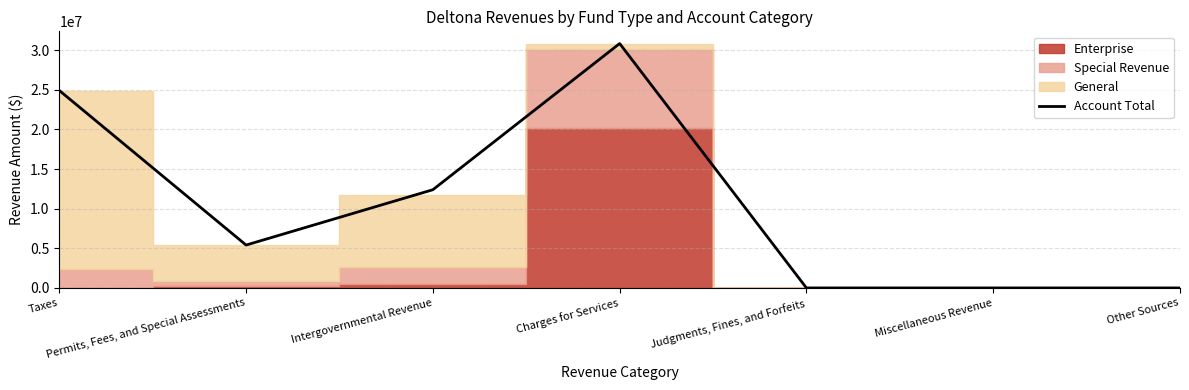

True or false: there are more than 2 points higher than both neighbors.

False